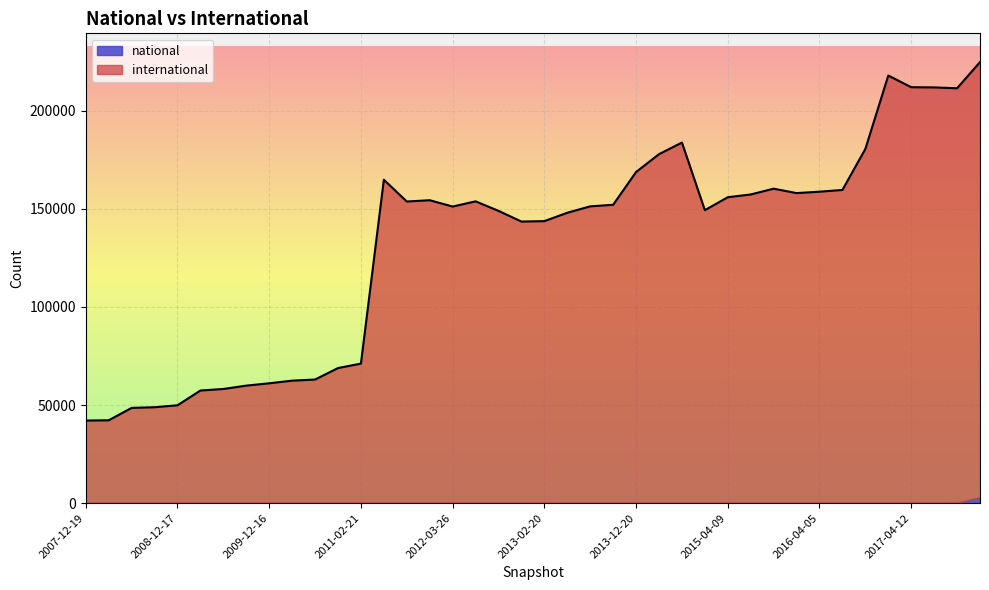

Where is the data nearest to the value 133438?

2012-12-11